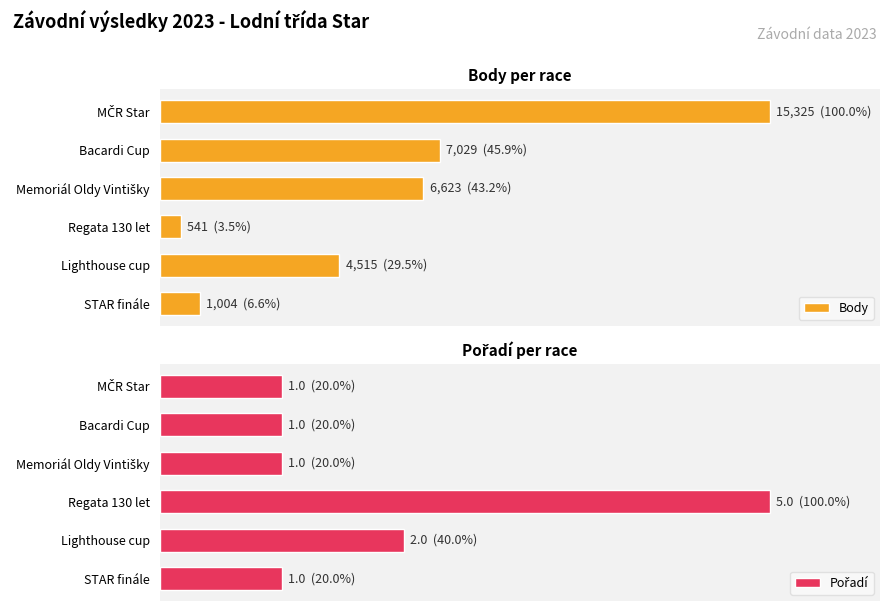

How many series are shown in this chart?

2